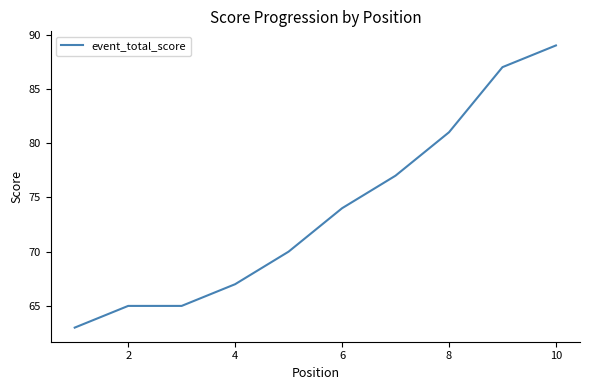

What is the maximum value shown in the chart?

89